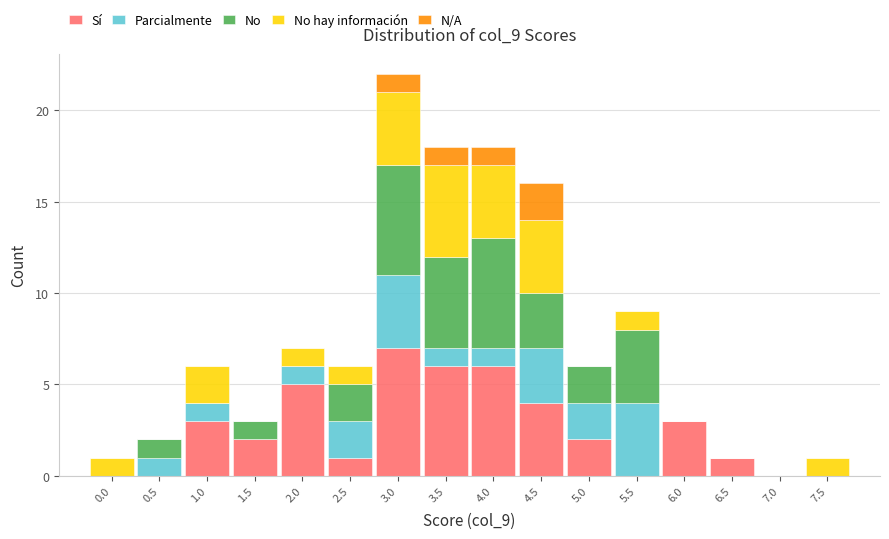

The value of Sí at 4.0 is 10. True or false?

False